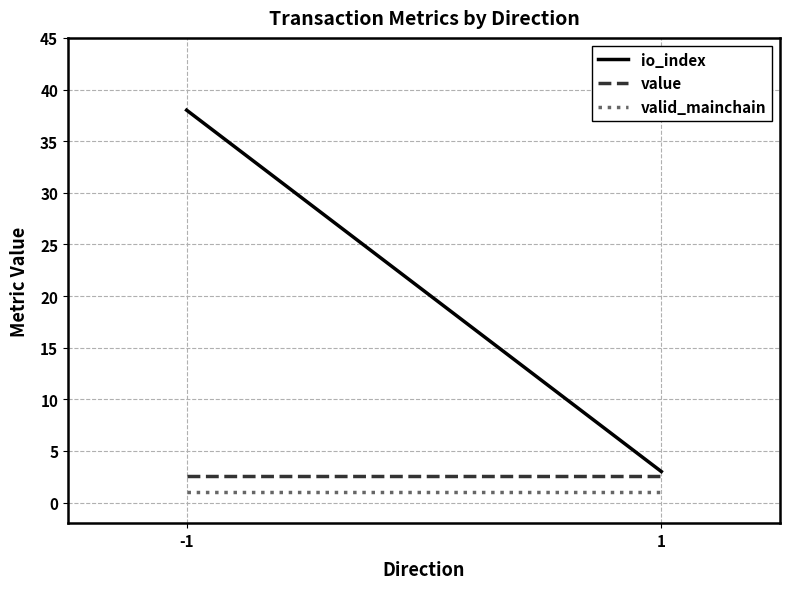

What is the minimum value shown in the chart?

1.0